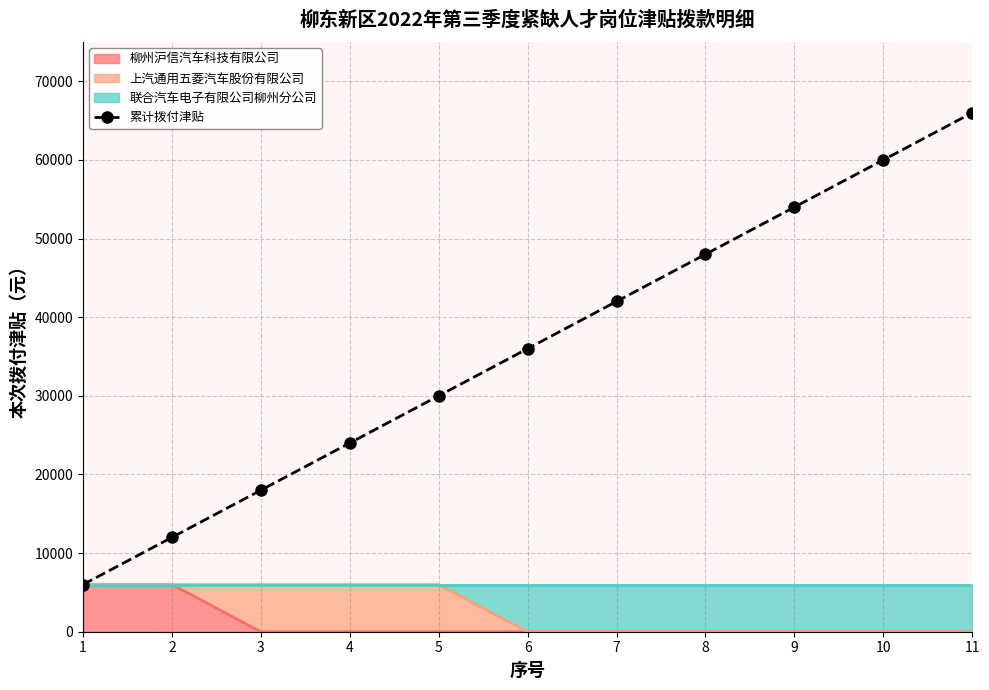

True or false: the data shows 3864 at 1.

False